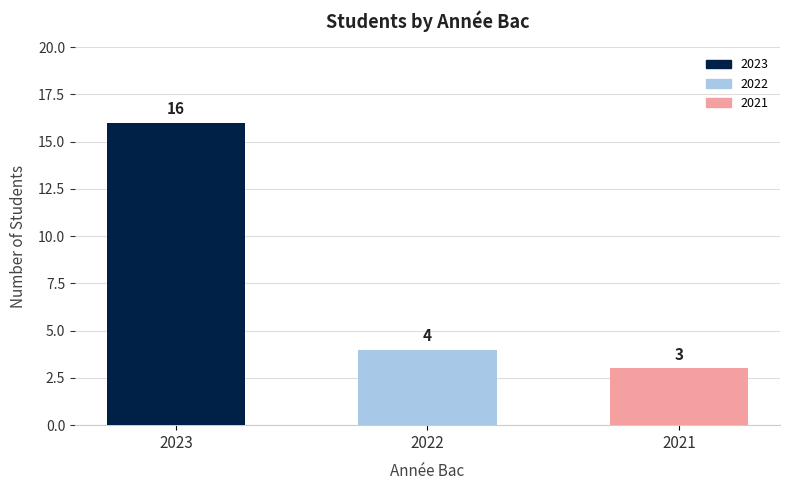

How many bars are there in total?

3